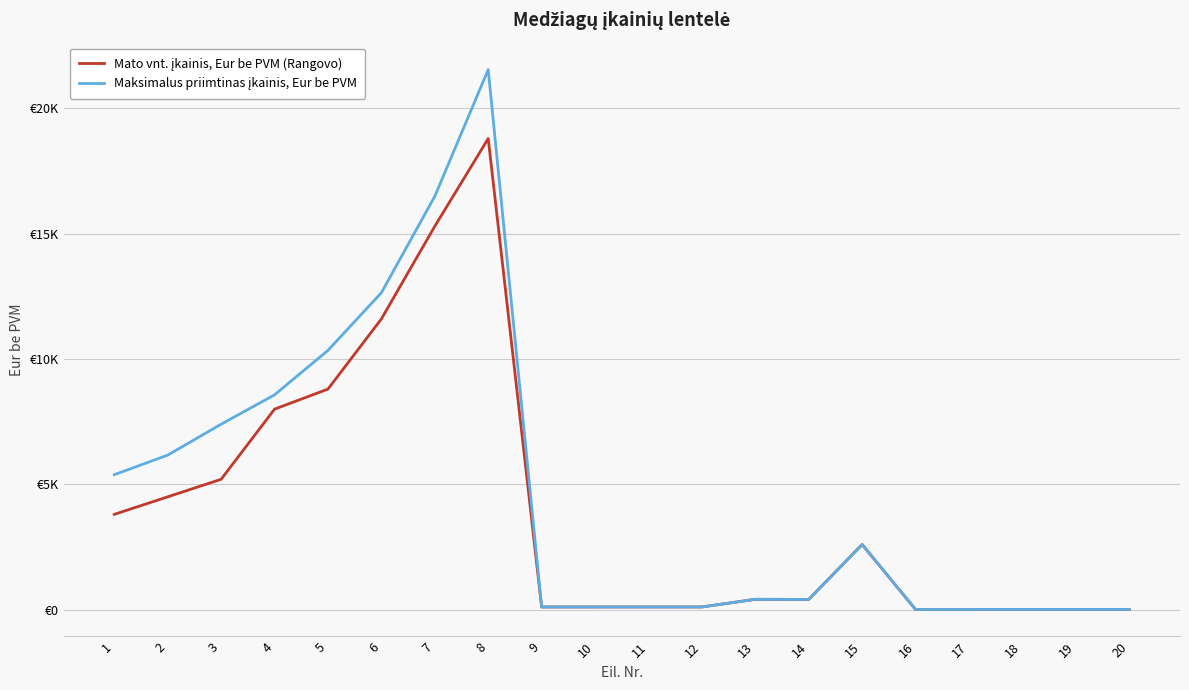

Does the chart have visible grid lines?

Yes